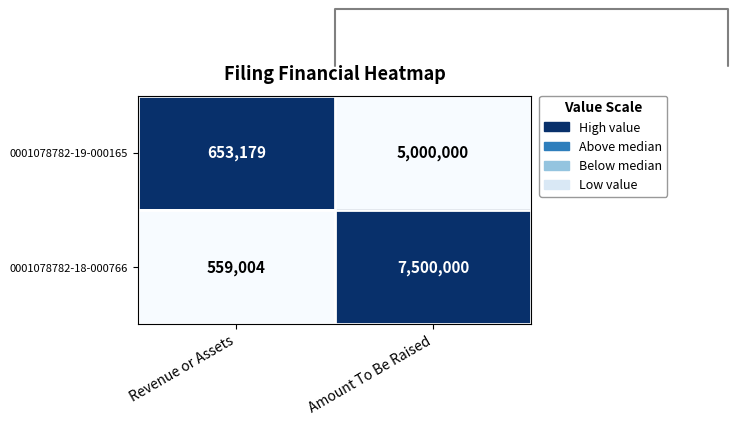

The value of 0001078782-18-000766 at Revenue or Assets is 559004. True or false?

True